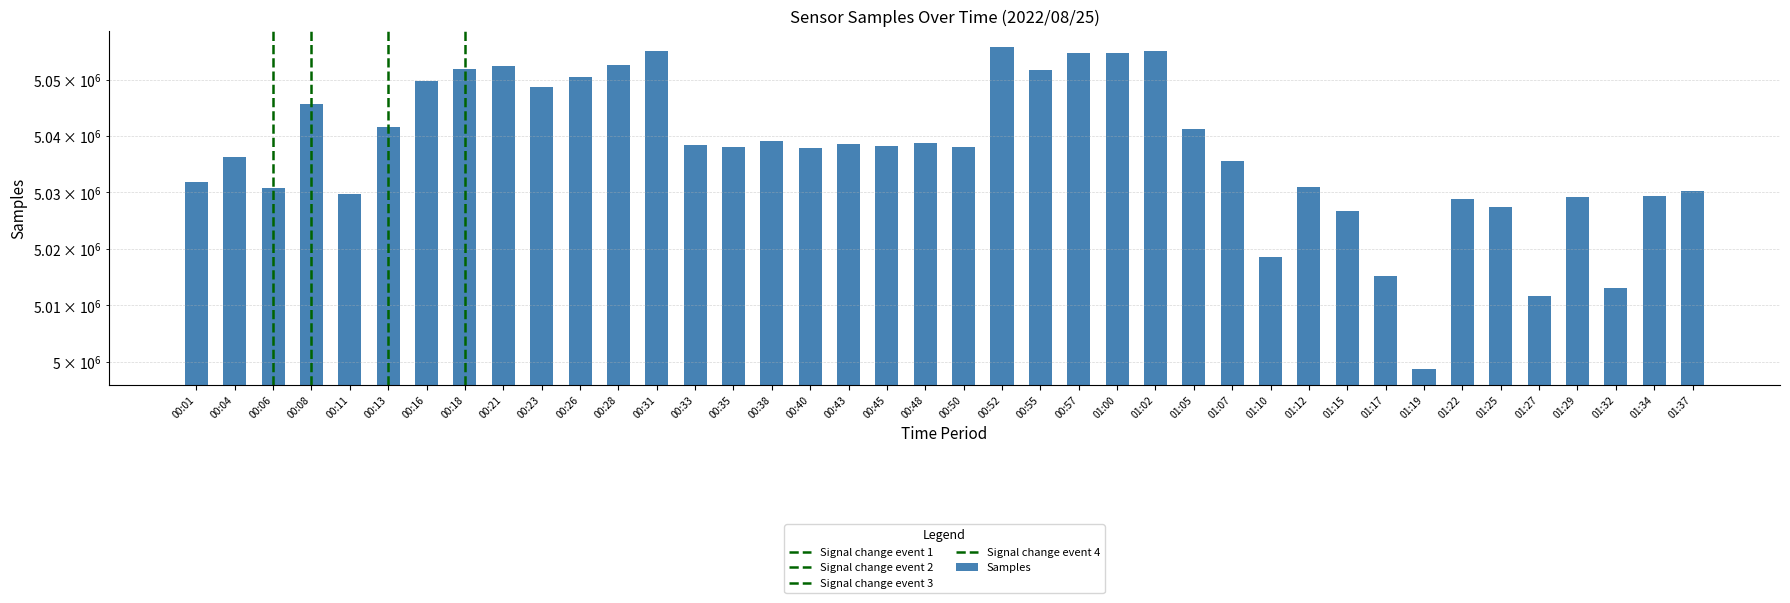

Is it true that the value at 01:25 is 5027426?

True